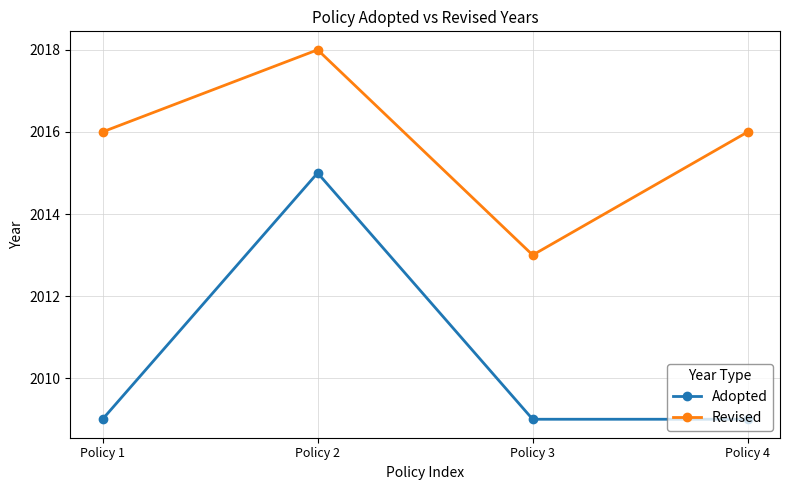

Is the value of Revised at Policy 1 greater than the value of Adopted at Policy 3?

Yes